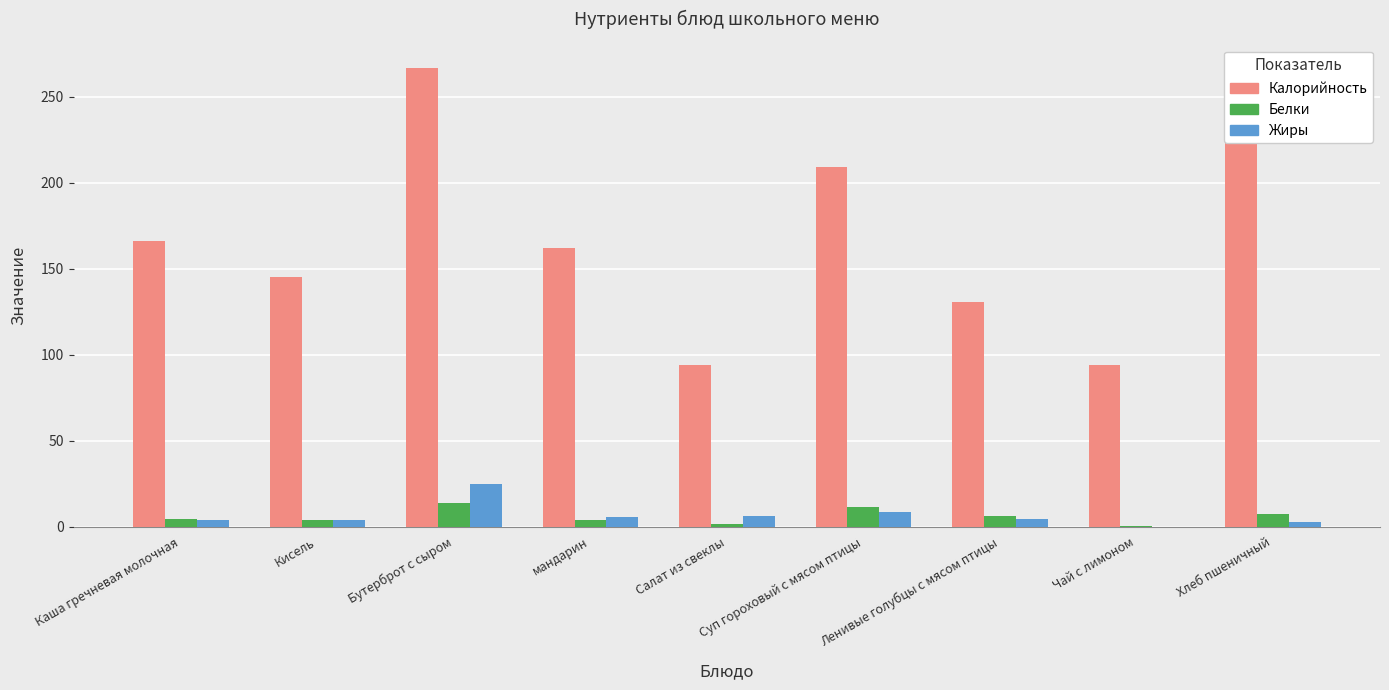

What is the sum of all Калорийность values?

1529.5